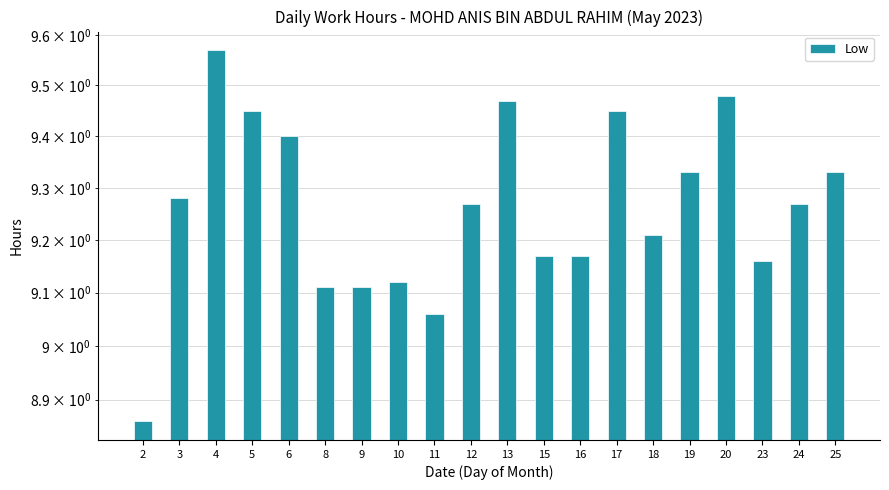

Reading right to left, transcribe all the data shown in this chart.

25=9.3	24=9.3	23=9.2	20=9.5	19=9.3	18=9.2	17=9.4	16=9.2	15=9.2	13=9.5	12=9.3	11=9.1	10=9.1	9=9.1	8=9.1	6=9.4	5=9.4	4=9.6	3=9.3	2=8.9